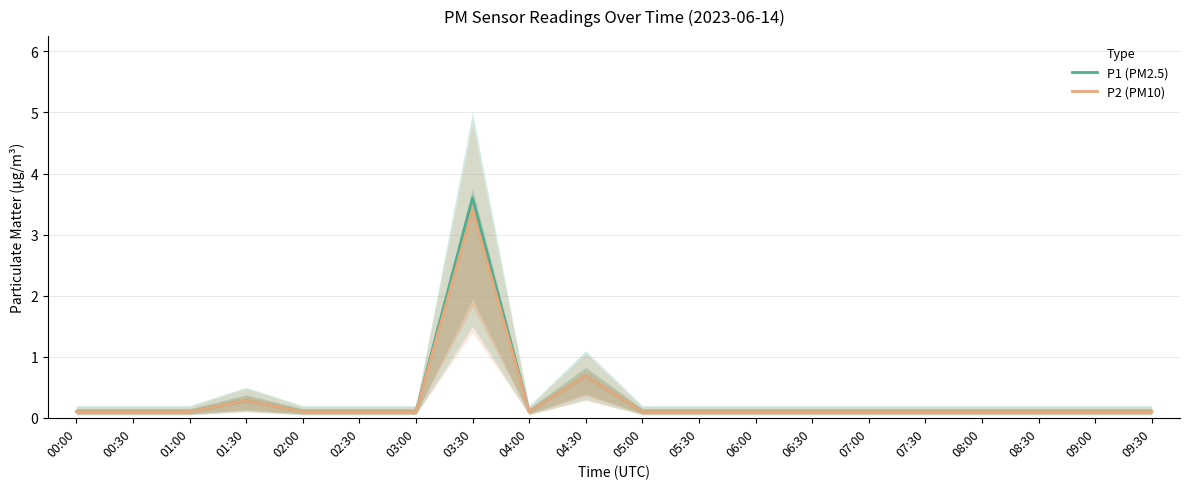

At how many categories does at least one series exceed 2?

1